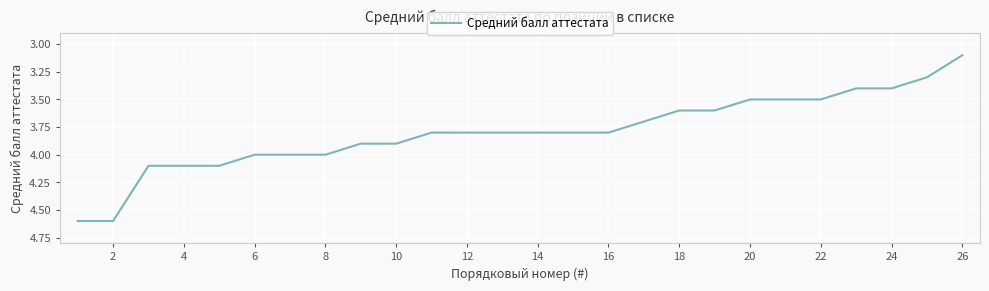

Is this an area chart (filled region under the line)?

No